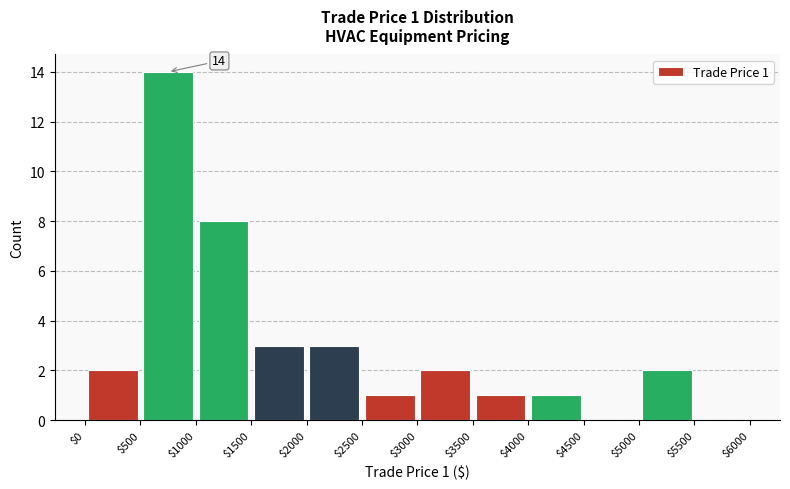

Over which range of the x-axis is the bar tallest?

$500 to $1000